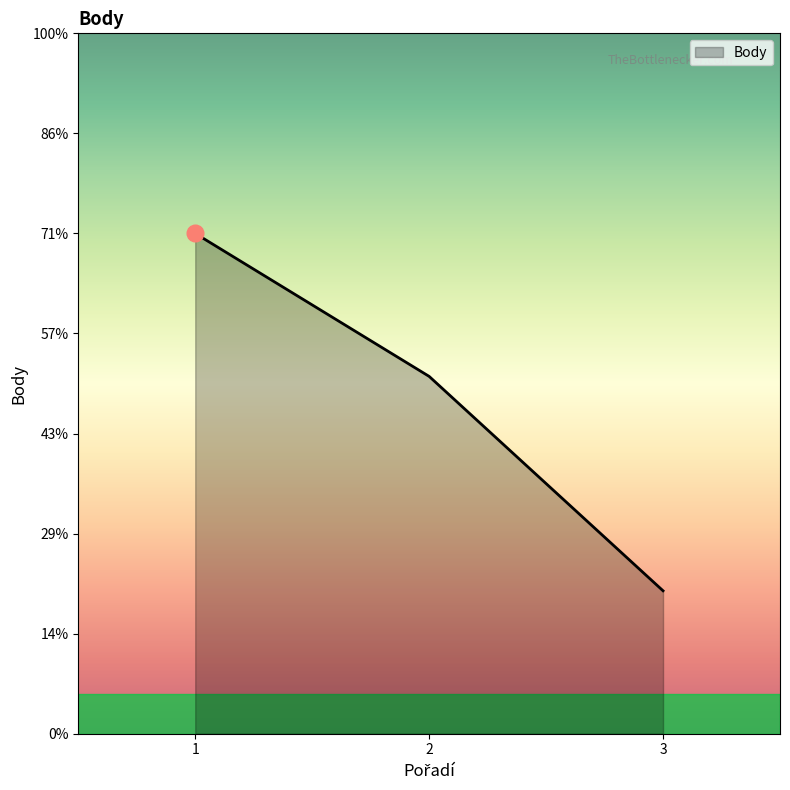

Approximately how many times larger is the value at 2 compared to 1?

0.7